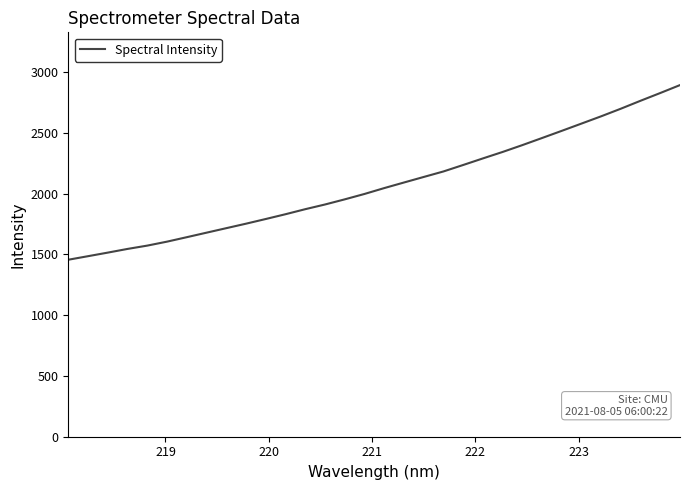

What is the difference between the maximum and minimum values?

1436.4